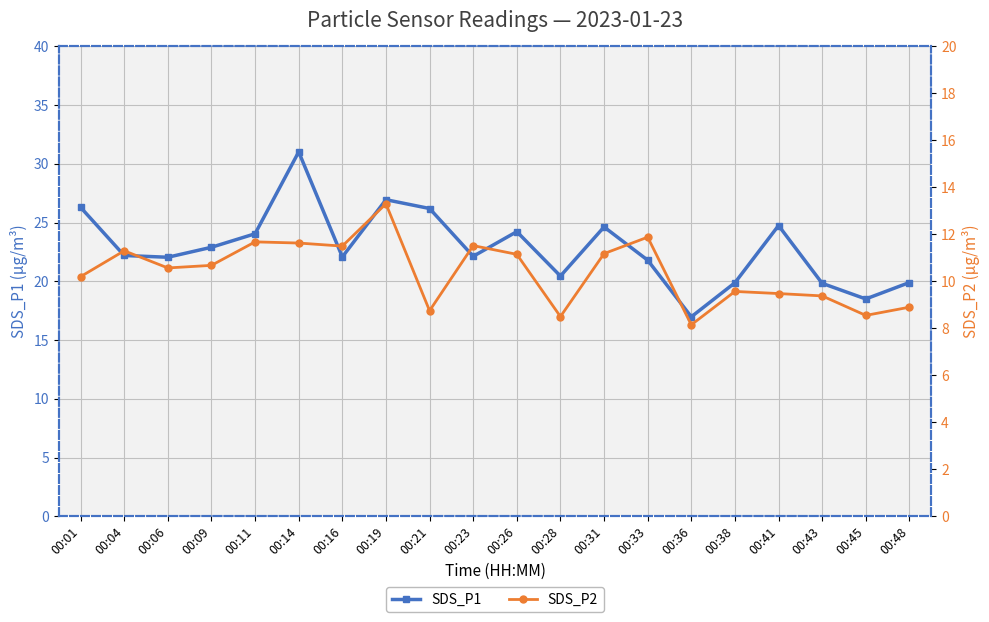

How many interior local valleys does the SDS_P1 series have?

6